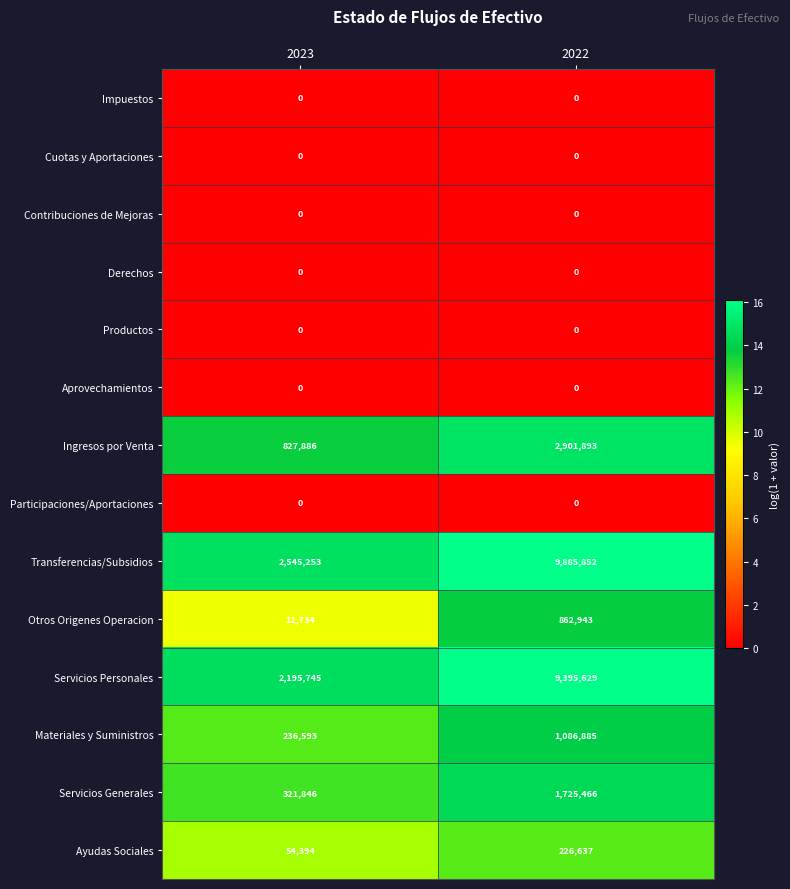

What is the total value across all series at 2022?

26085305